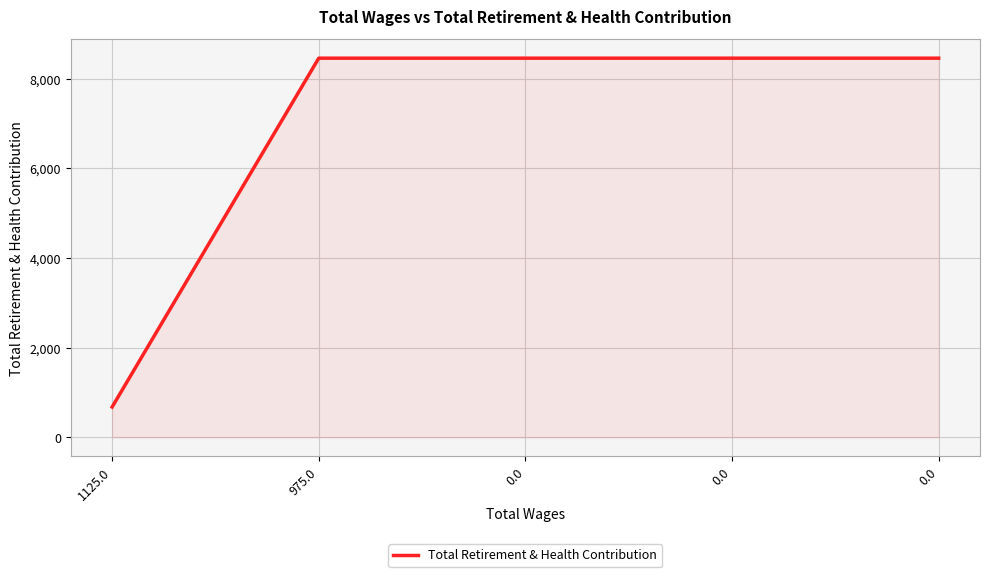

Count the number of data series in this chart.

1